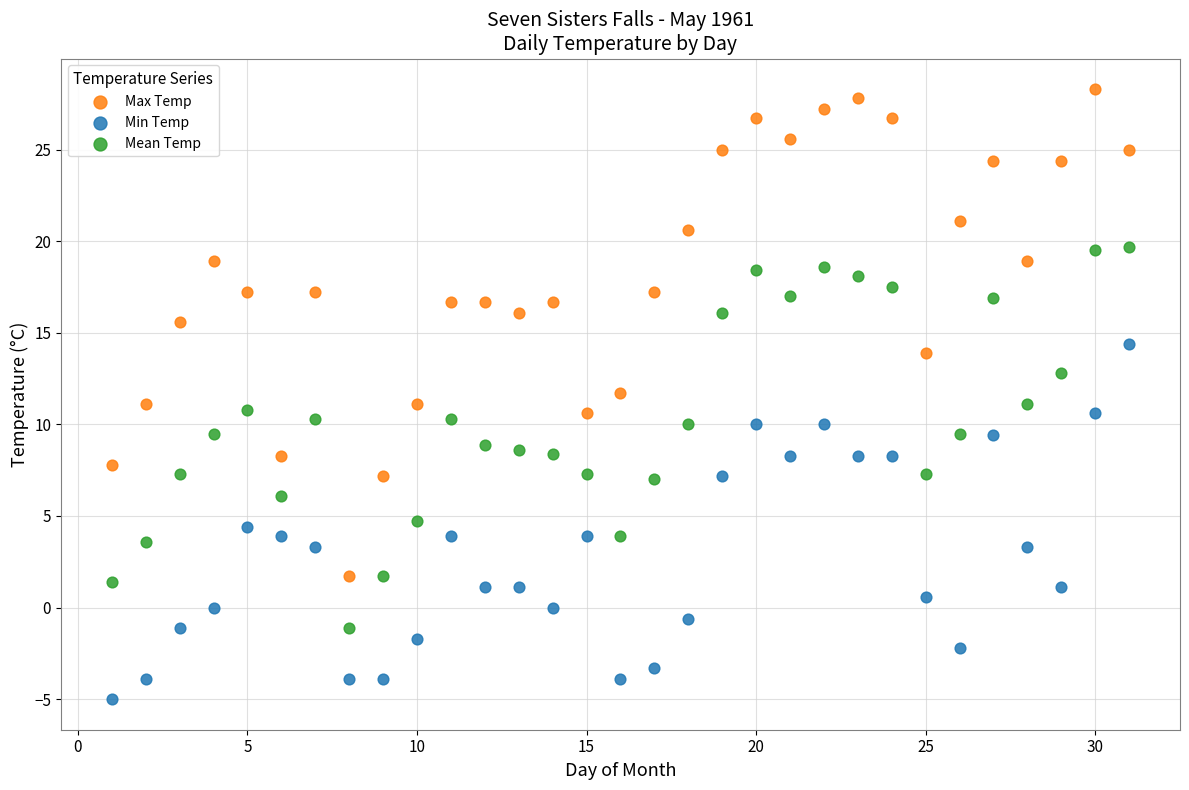

Which series has the widest spread of Y values?

Max Temp